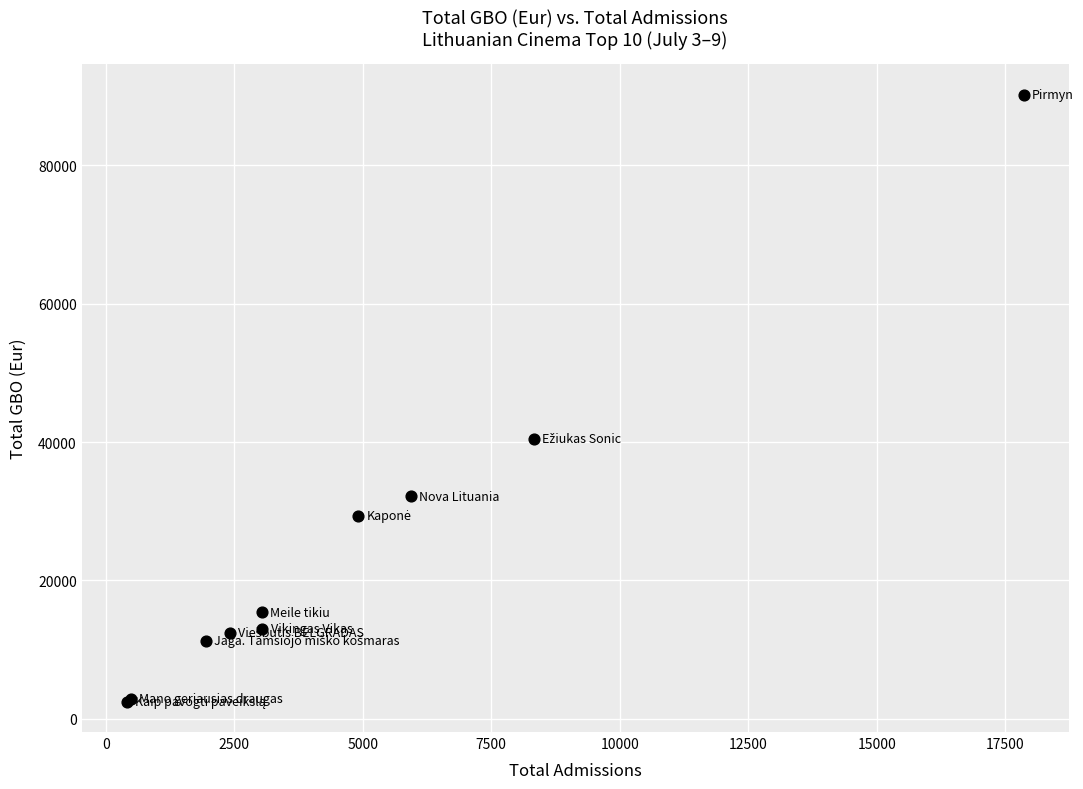

What Y value in the scatter plot is closest to 46339?

40485.0